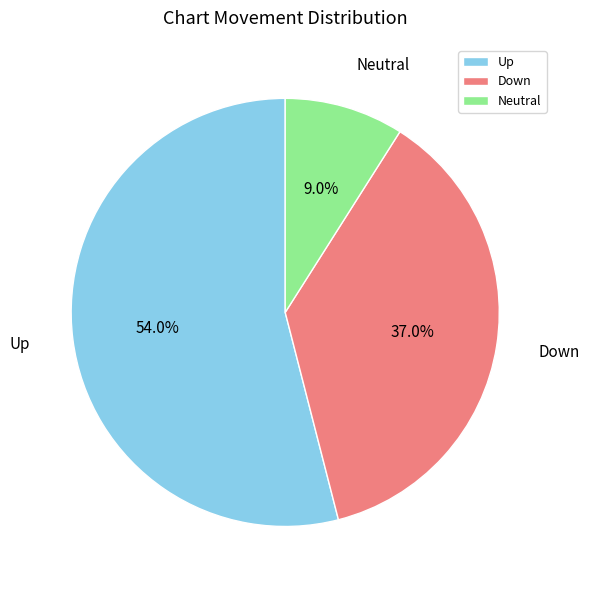

Do Down and Up together represent more than half of the pie?

Yes